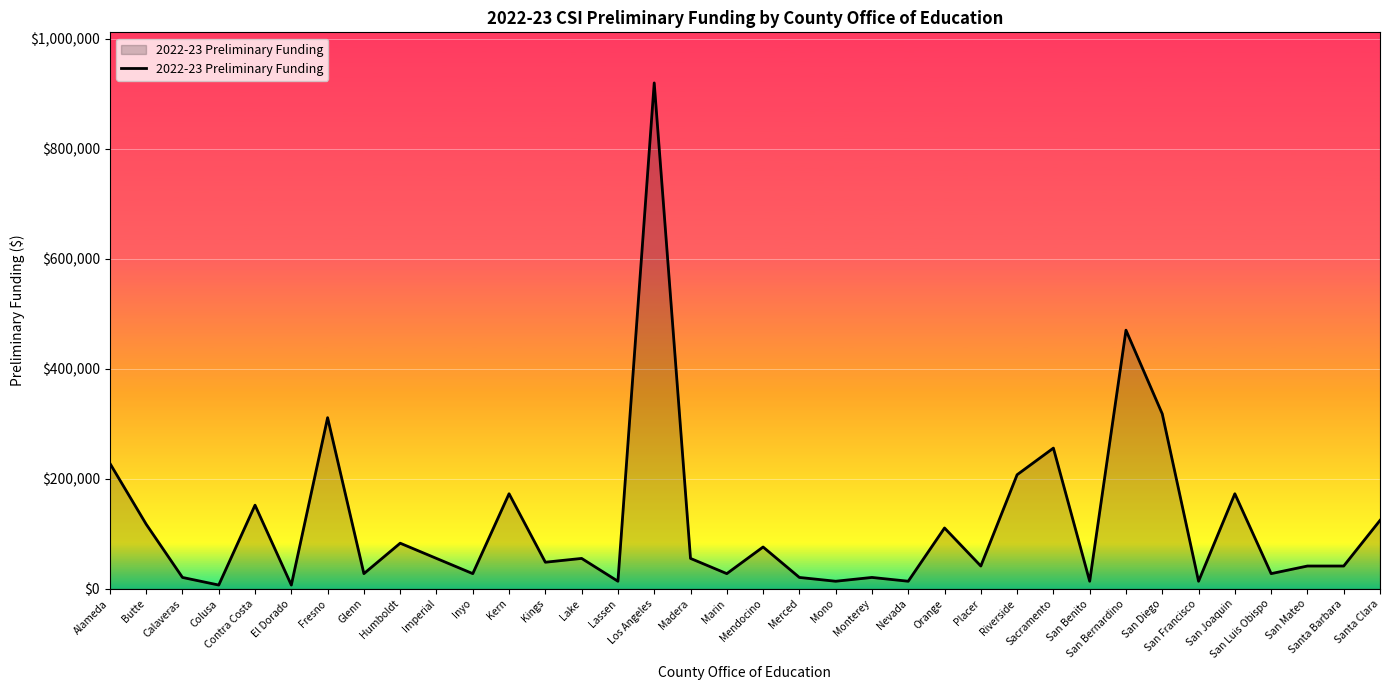

Where is the first local maximum?

Contra Costa